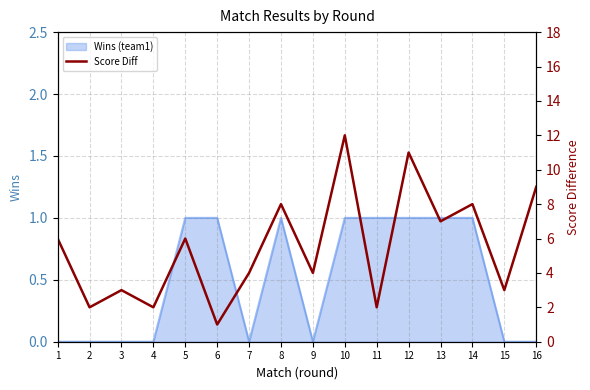

The chart shows a value of 9 at 5. True or false?

False